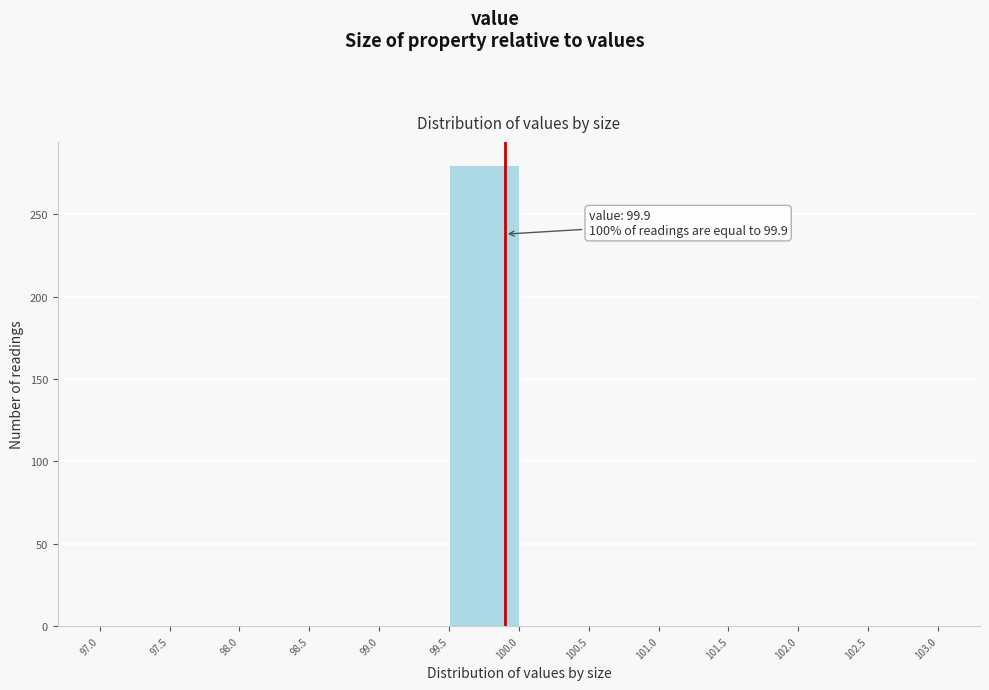

Over which range of the x-axis is the bar tallest?

99.5 to 100.0